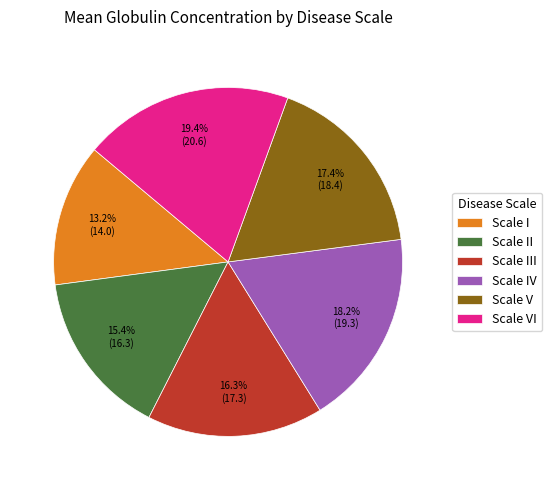

Which category has the biggest portion of the pie?

Scale VI